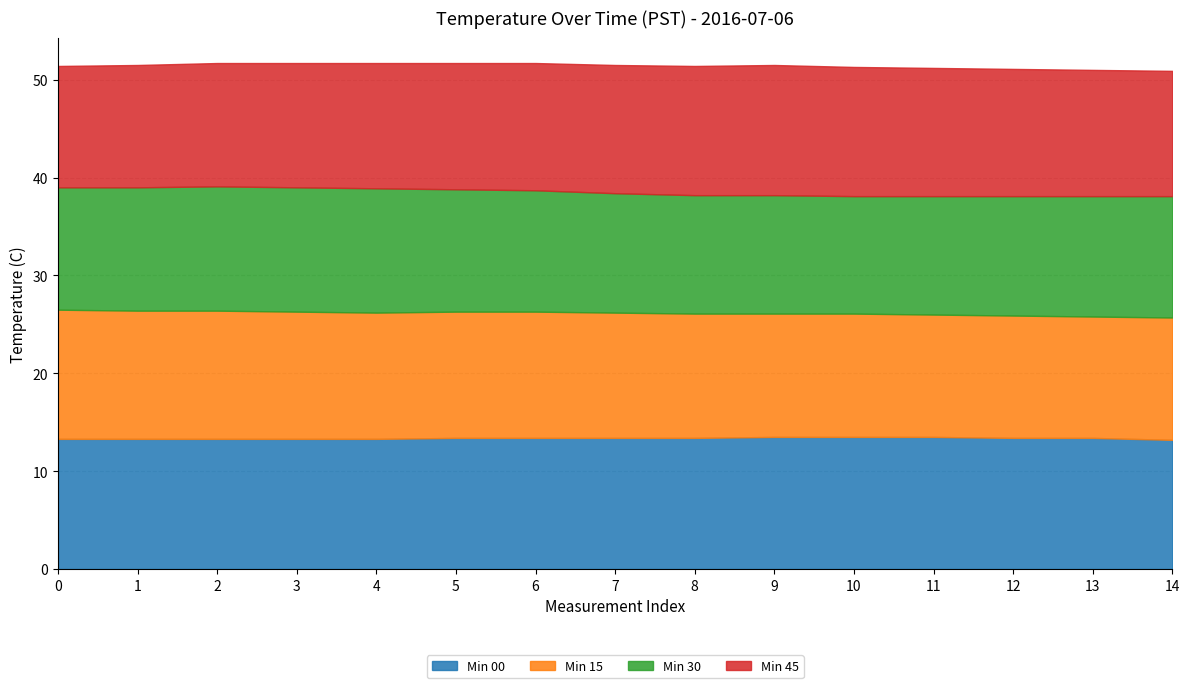

What are all the series names shown in the legend?

Min 00, Min 15, Min 30, Min 45